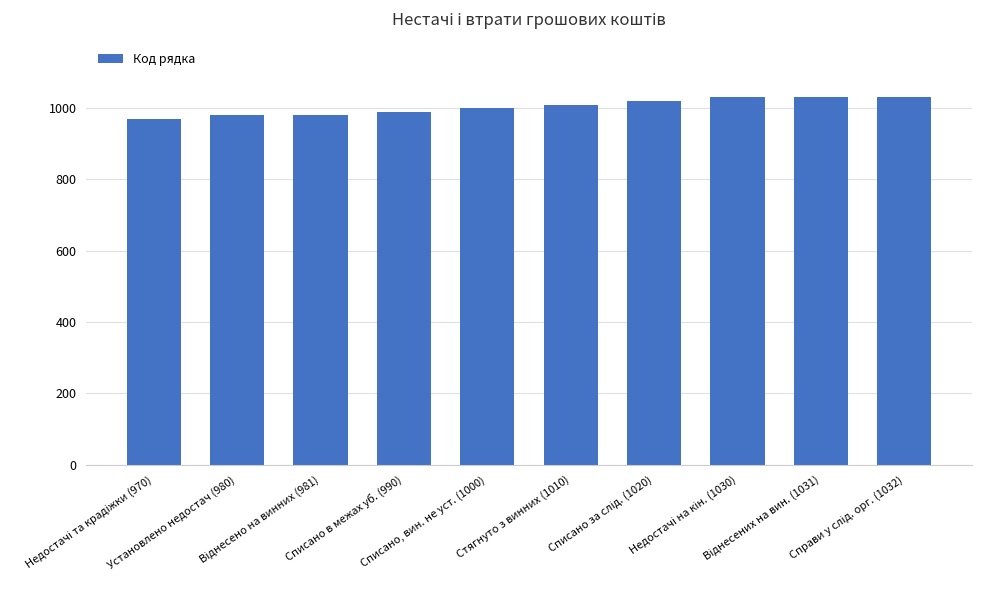

What is the smallest value displayed?

970